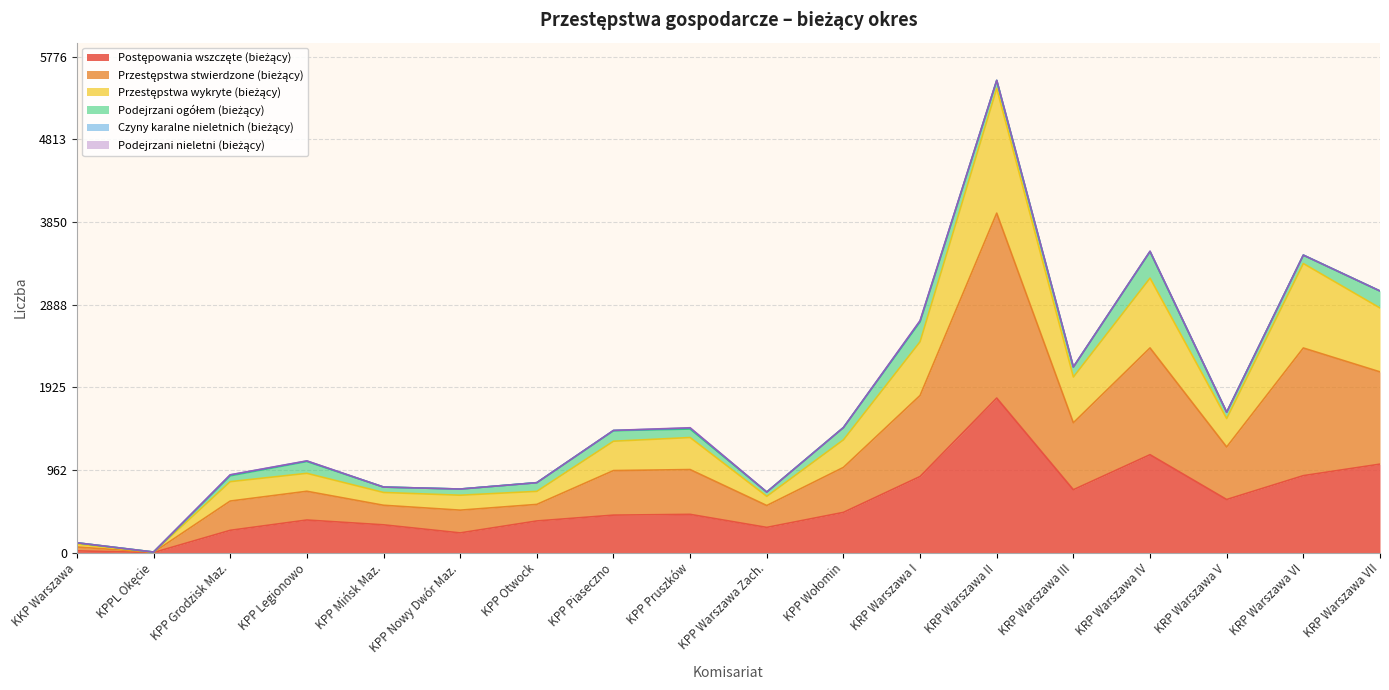

Is it true that Przestępstwa wykryte (bieżący) equals 786 at KPP Wołomin?

False